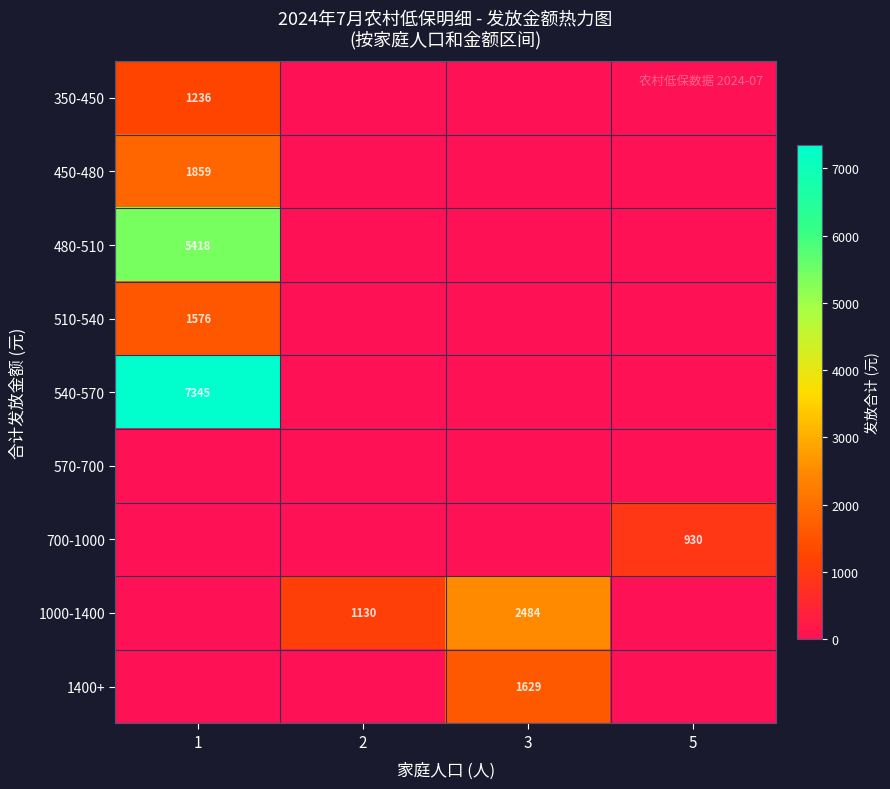

What is the average value of the row_1 series?

465